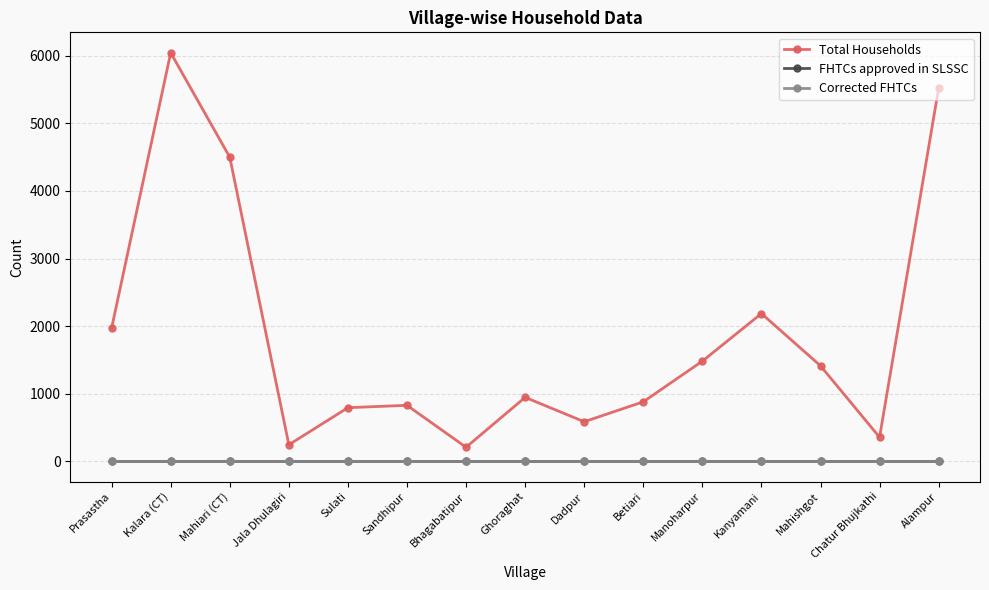

Does the chart have visible grid lines?

Yes